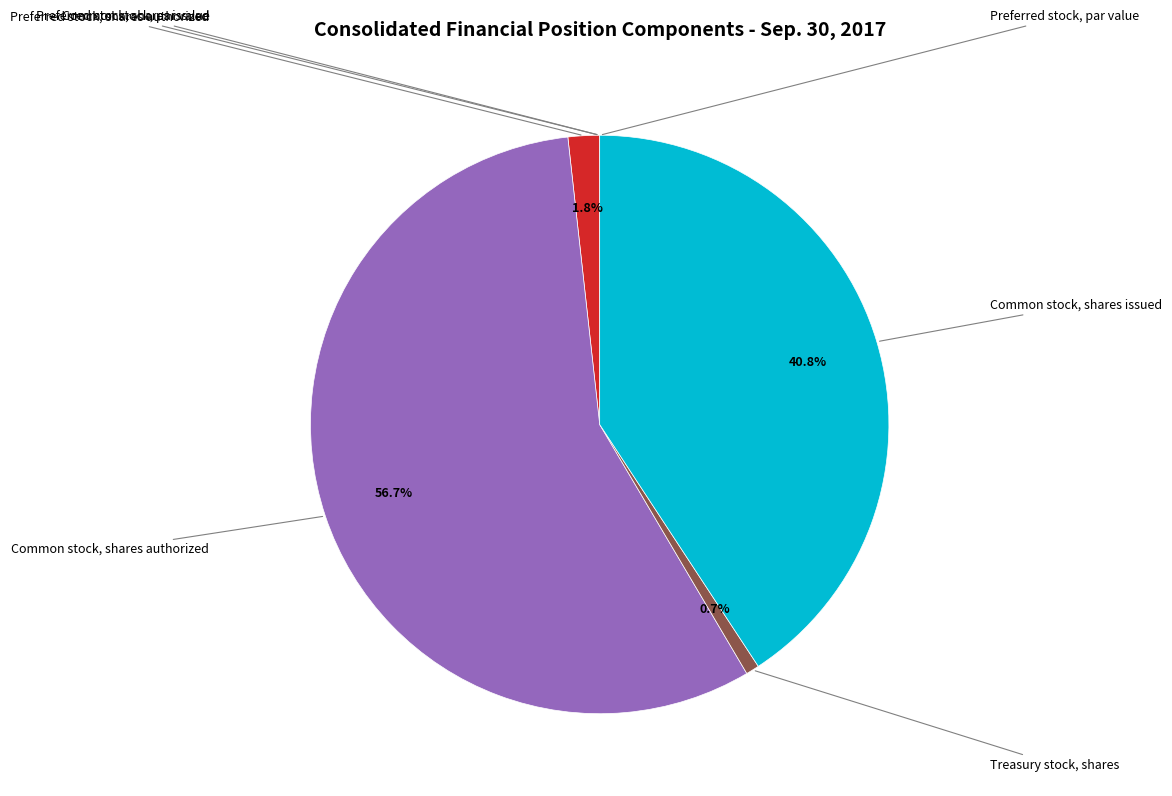

Does any single category account for the majority?

Yes